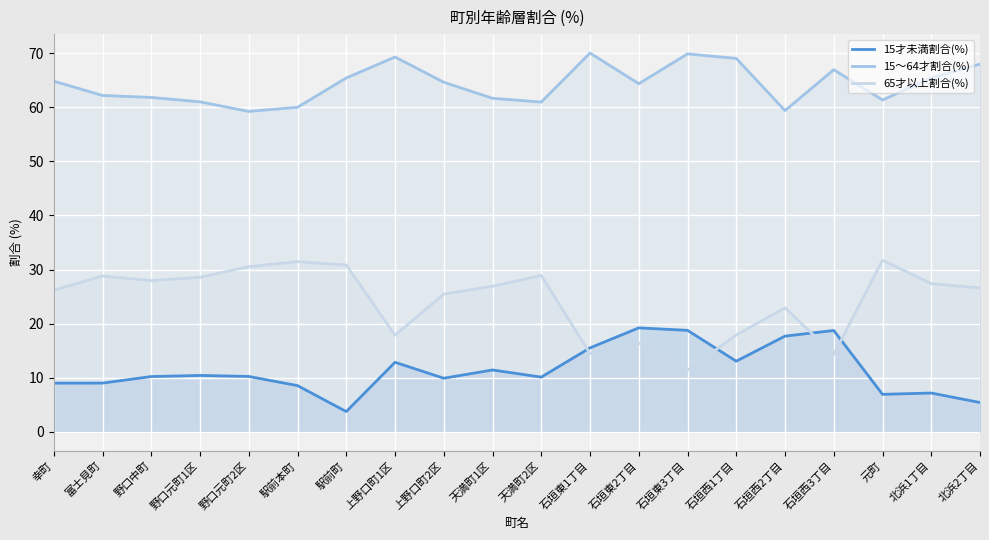

At 富士見町, list the series in order from largest to smallest.

15～64才割合(%), 65才以上割合(%), 15才未満割合(%)